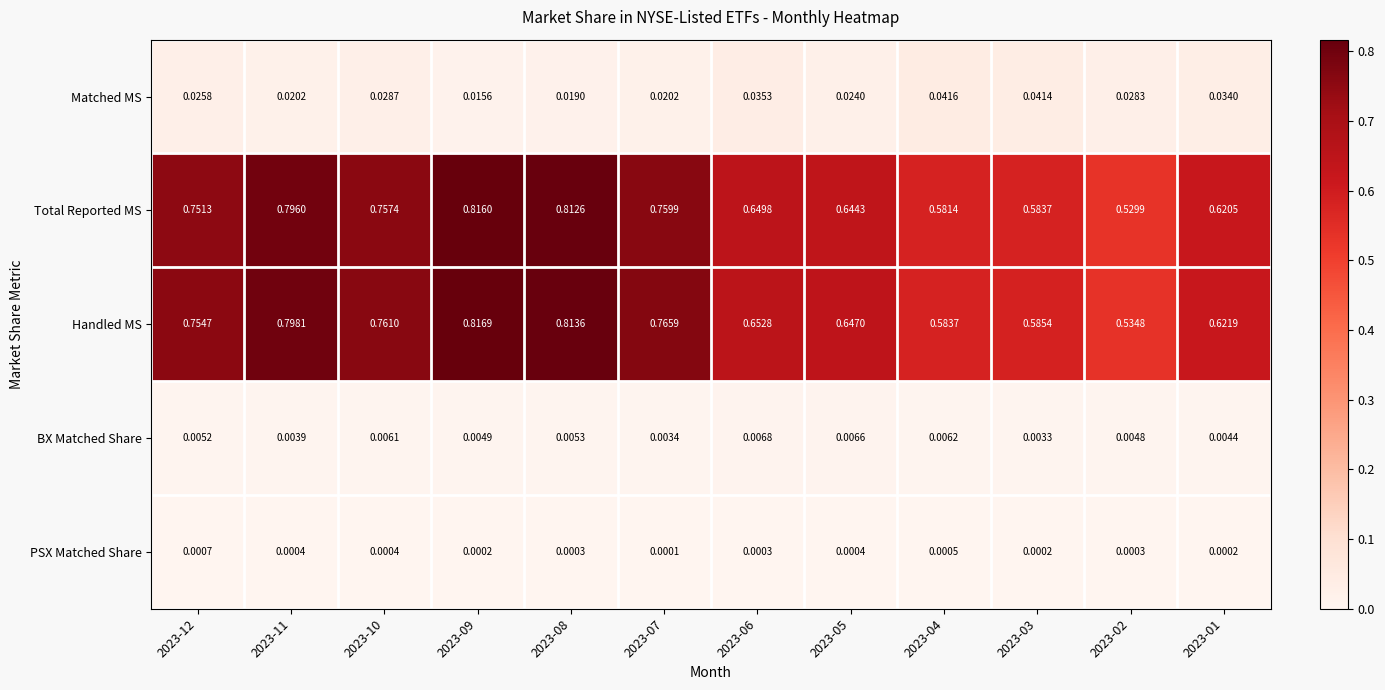

At how many categories does at least one series exceed 0?

12